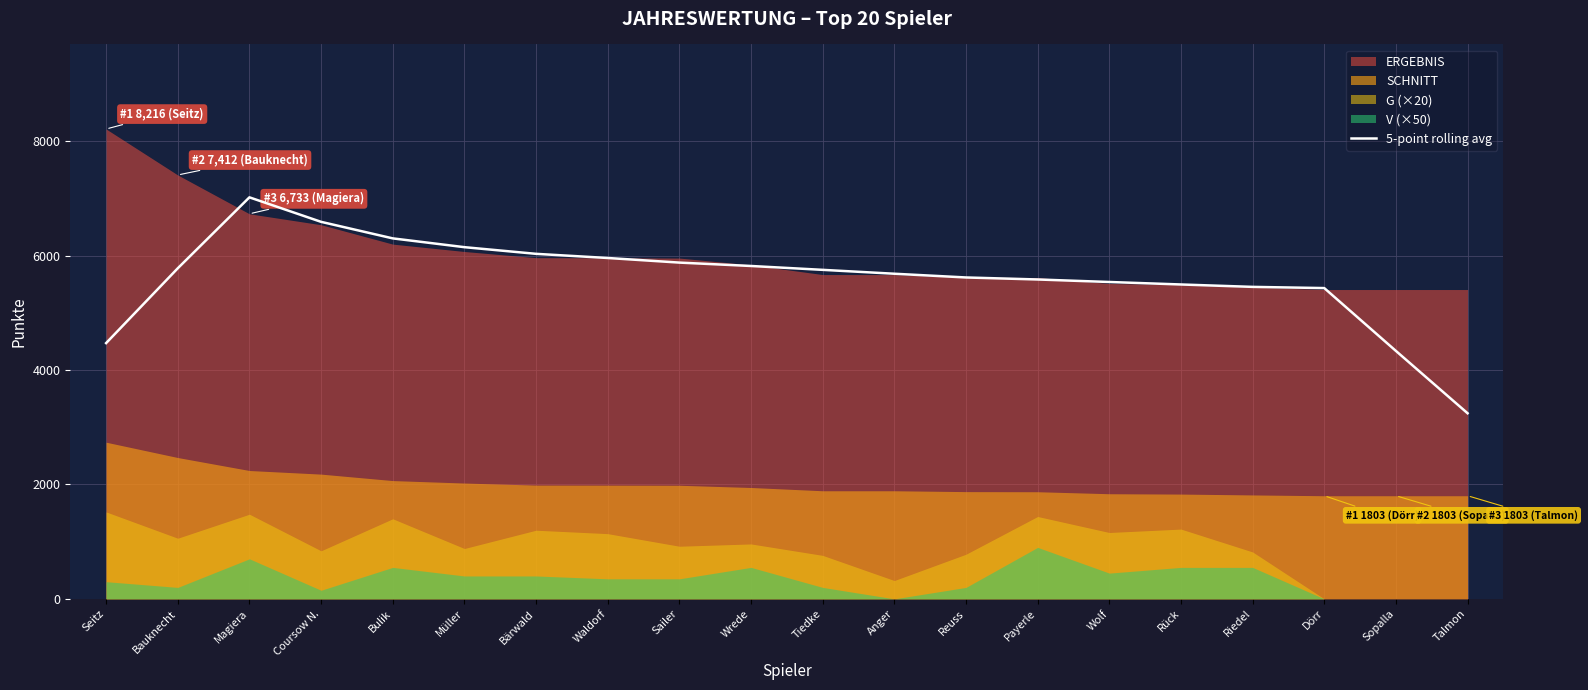

Reading left to right, extract all data points from this chart.

4472.2	5780.6	7021.2	6592.8	6303.6	6149.8	6033.2	5960.6	5880.0	5820.8	5753.2	5685.2	5620.0	5584.8	5540.8	5497.4	5455.4	5434.4	4335.4	3245.4